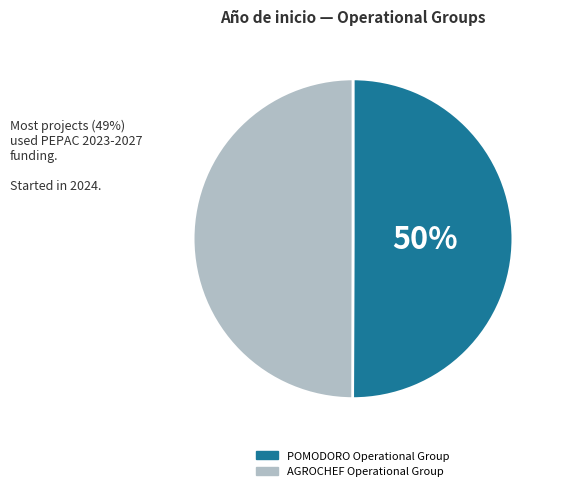

To the nearest percent, what is the combined percentage of AGROCHEF Operational Group and POMODORO Operational Group?

100%